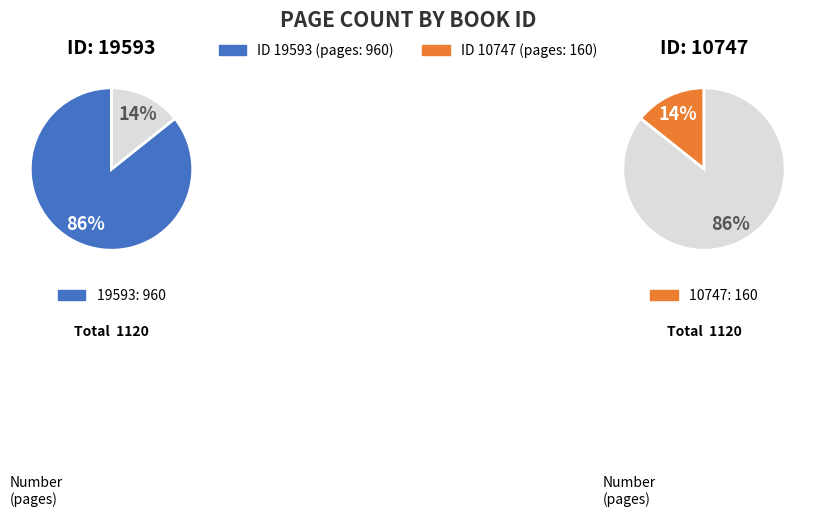

What is the largest slice in the pie chart?

19593